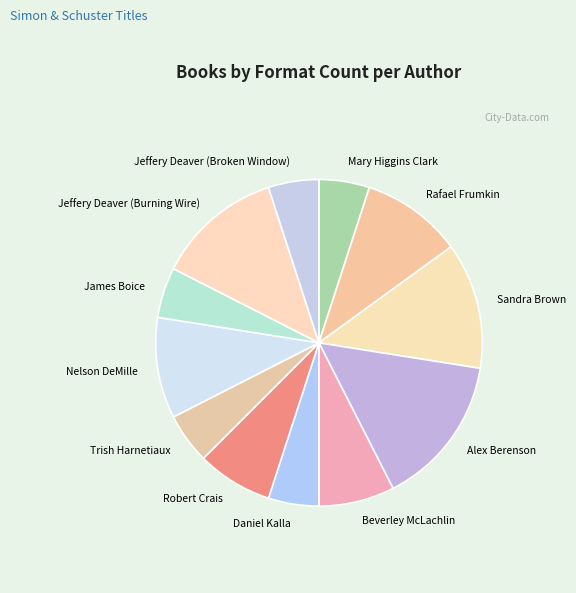

How many segments does this pie chart have?

12